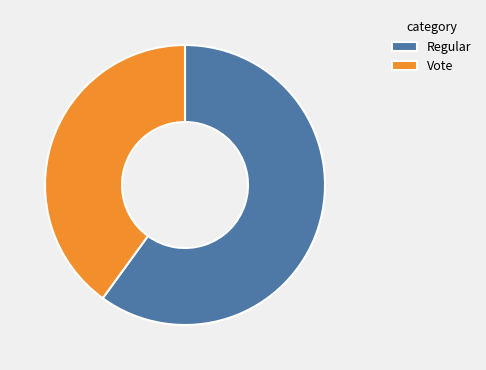

Which slice is the smallest?

Vote